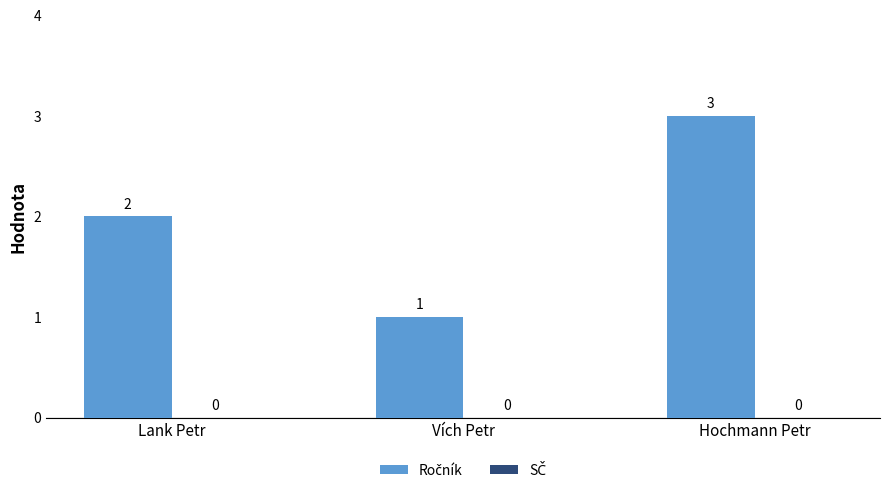

What is the greatest value displayed?

3